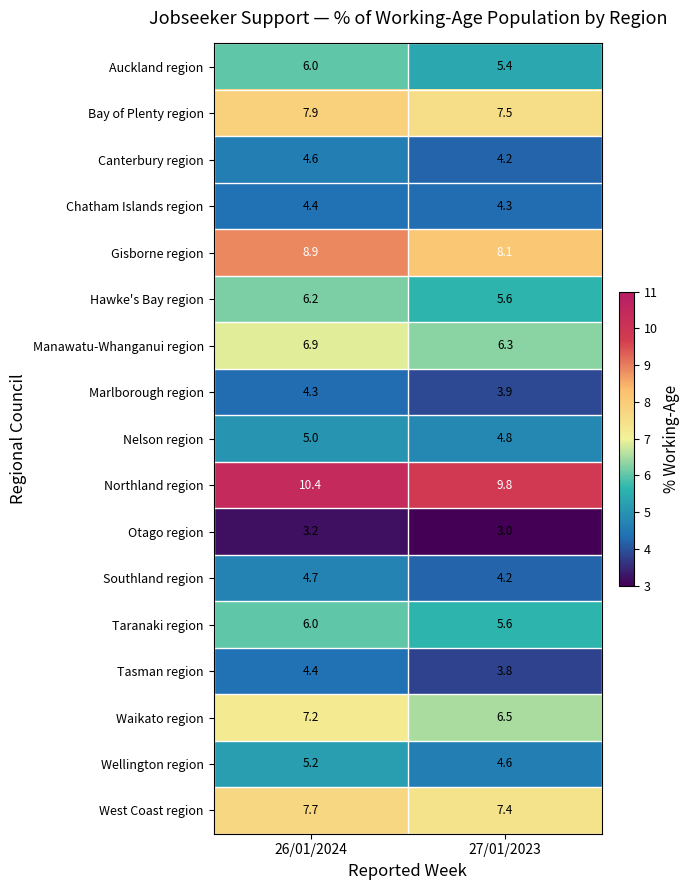

At which label does Tasman region first exceed 4?

26/01/2024